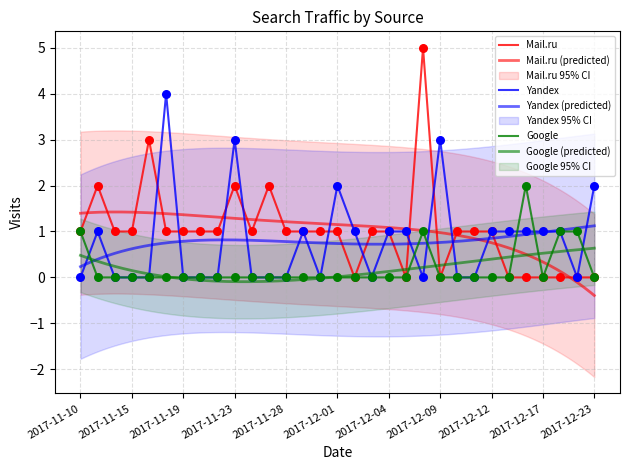

At how many categories does at least one series exceed 3?

2